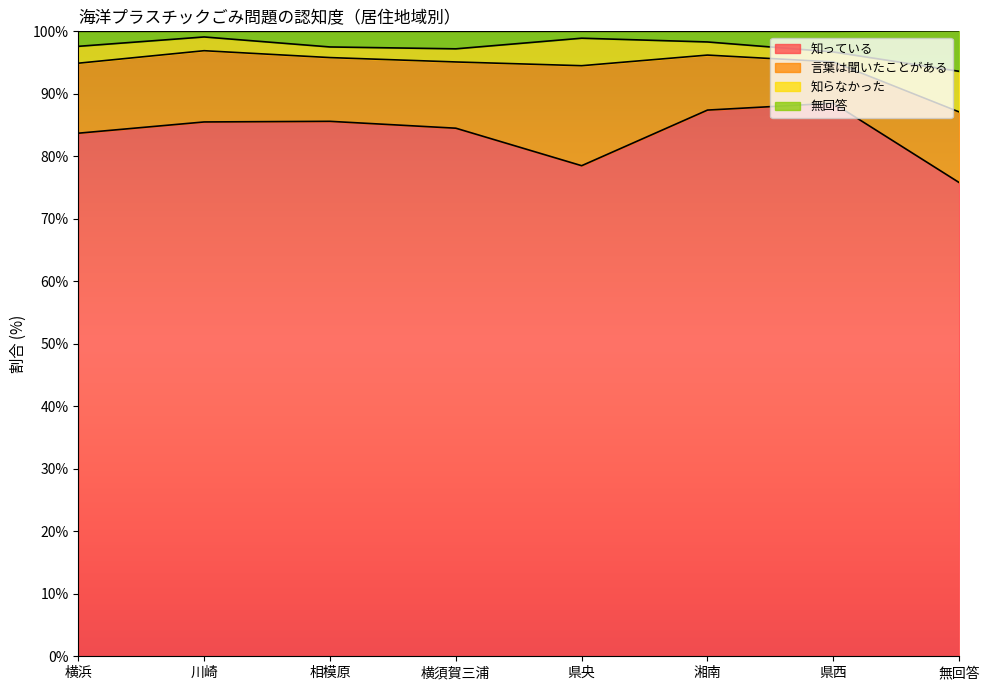

How many lines are shown in the chart?

4